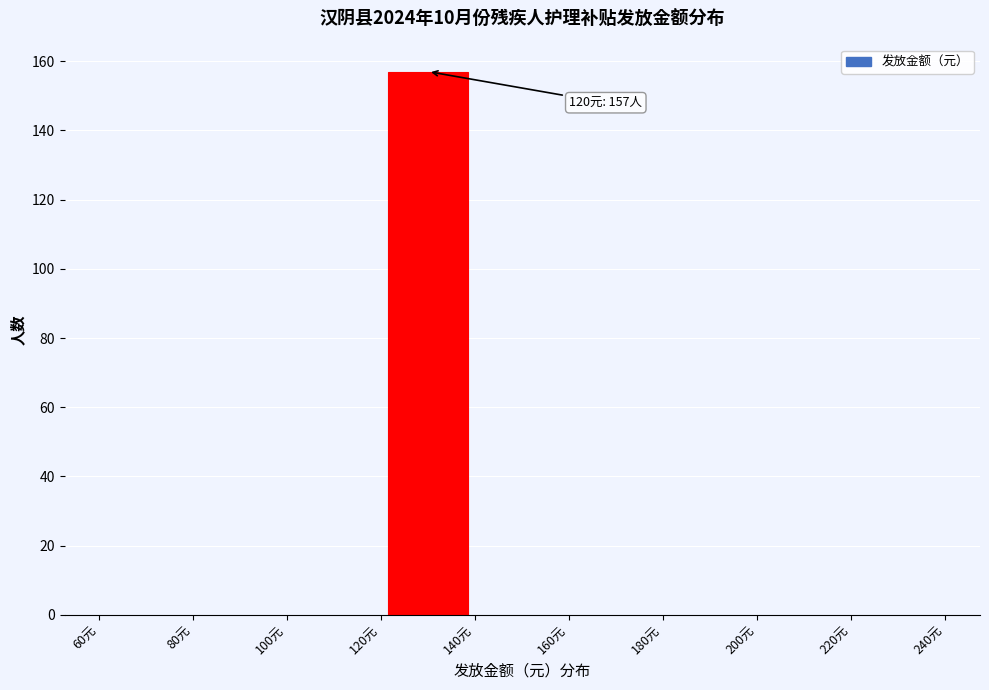

Which range on the x-axis has the tallest bar?

120 to 140